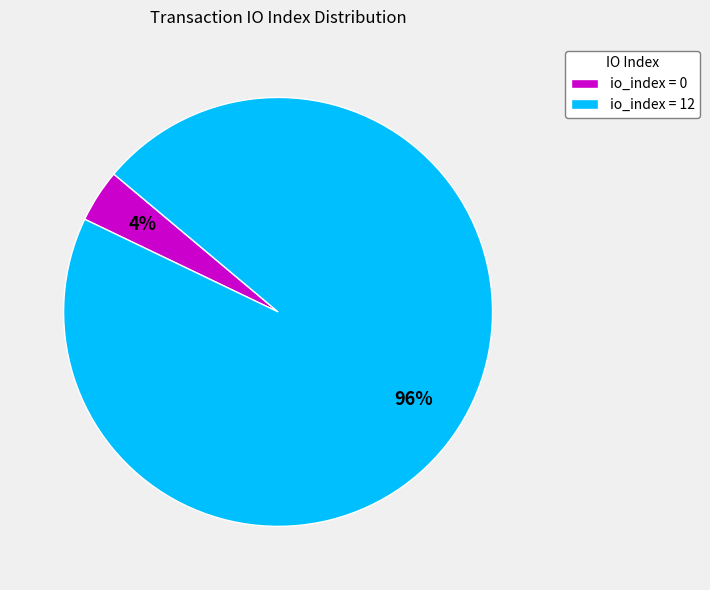

Combined, do io_index = 0 and io_index = 12 account for over 50%?

Yes